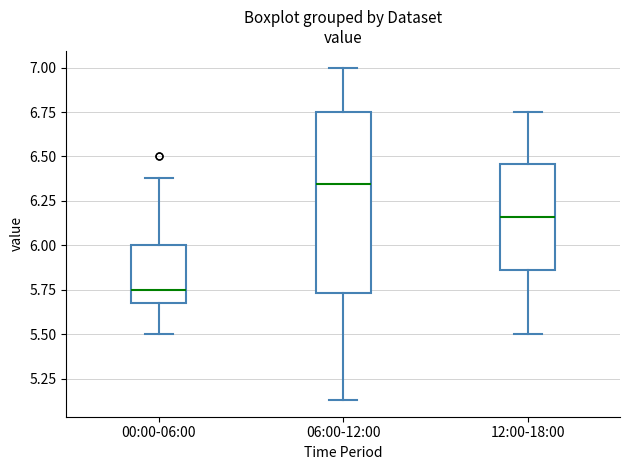

Reading left to right, read every box against the y-axis: the position of its median line, the range the box covers, and the ends of its whiskers. The values are not printed on the chart, so give them approximately, as read against the axis.

00:00-06:00: median 5.75, box 5.70 to 6.00, whiskers 5.50 to 6.40
06:00-12:00: median 6.35, box 5.75 to 6.75, whiskers 5.15 to 7.00
12:00-18:00: median 6.15, box 5.85 to 6.45, whiskers 5.50 to 6.75